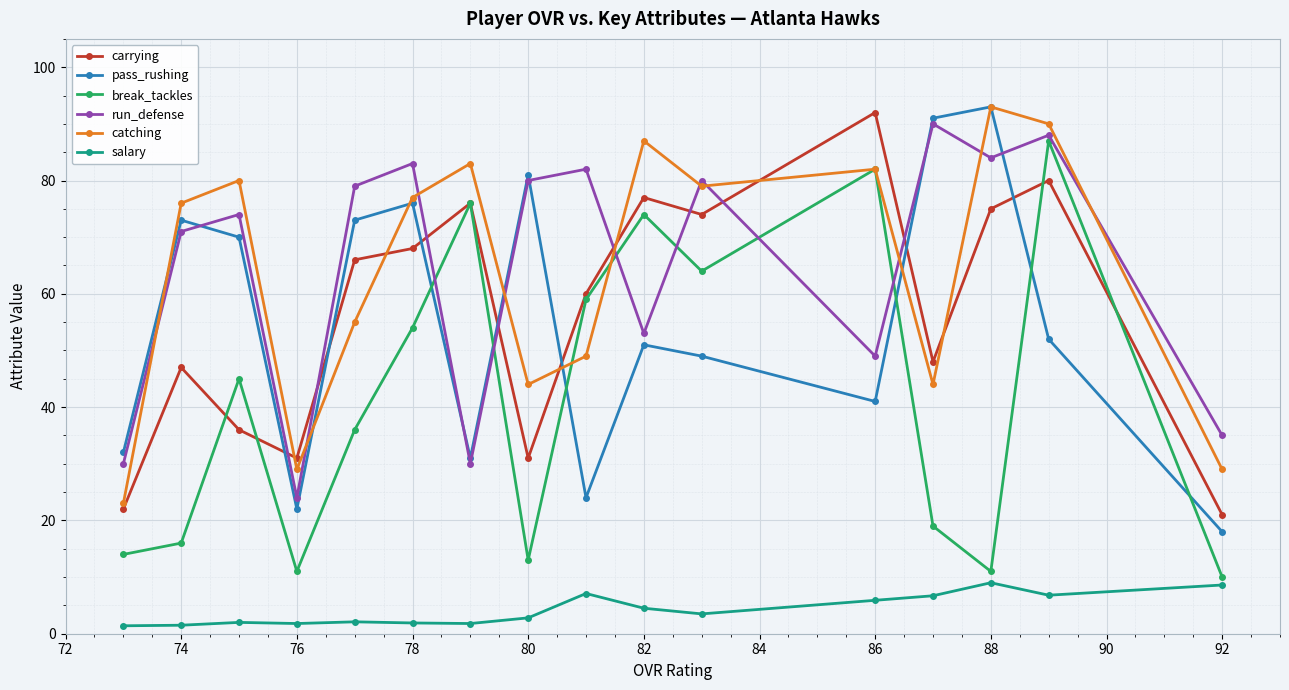

What is the greatest value displayed?

93.0